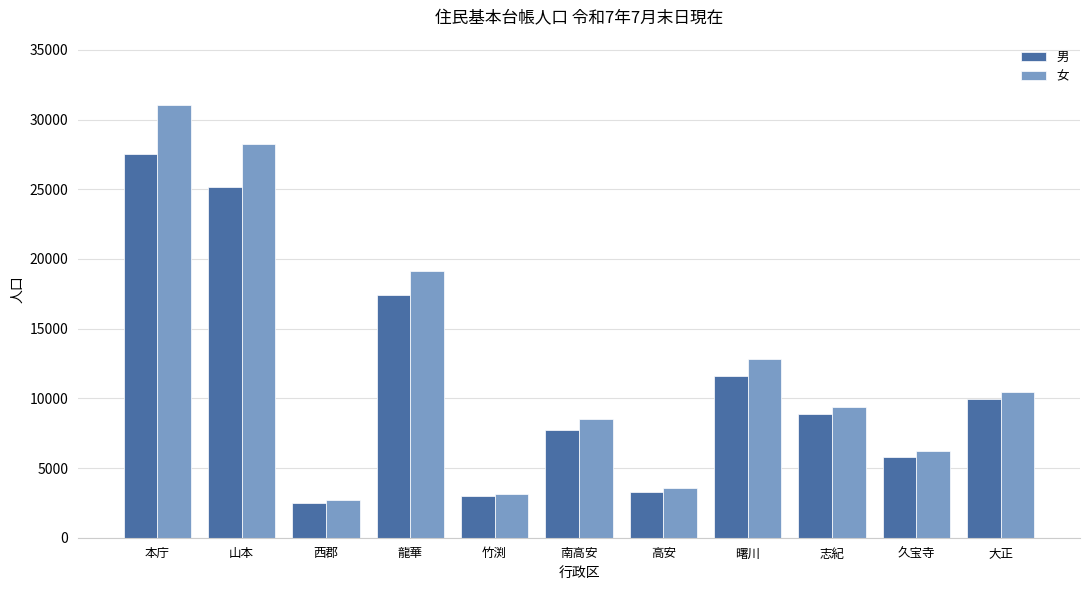

Are the bars horizontal?

No